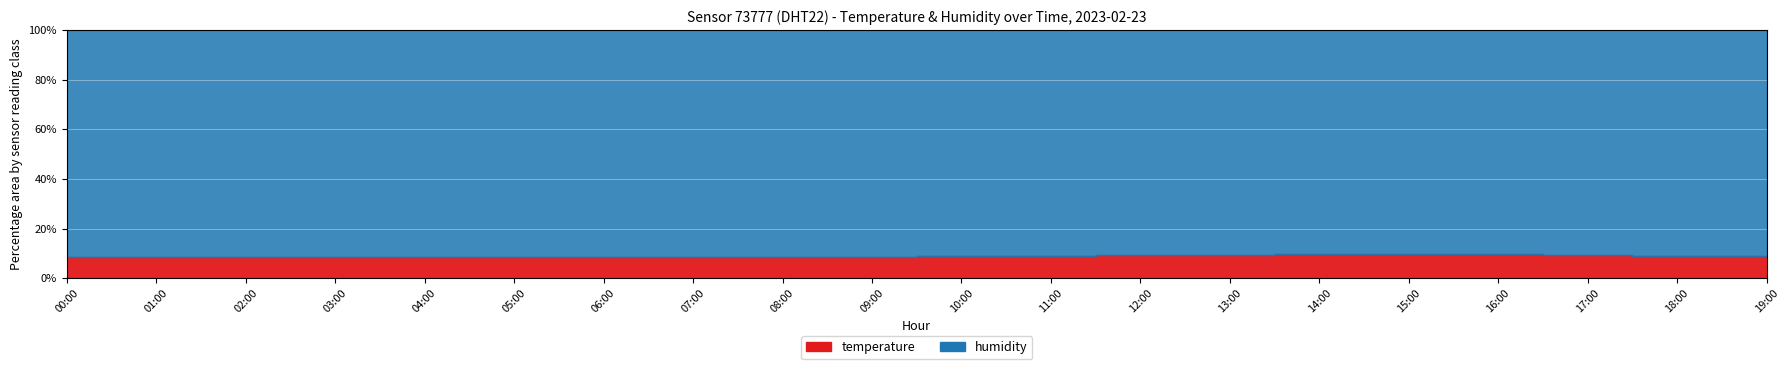

What is the maximum value shown in the chart?

86.6